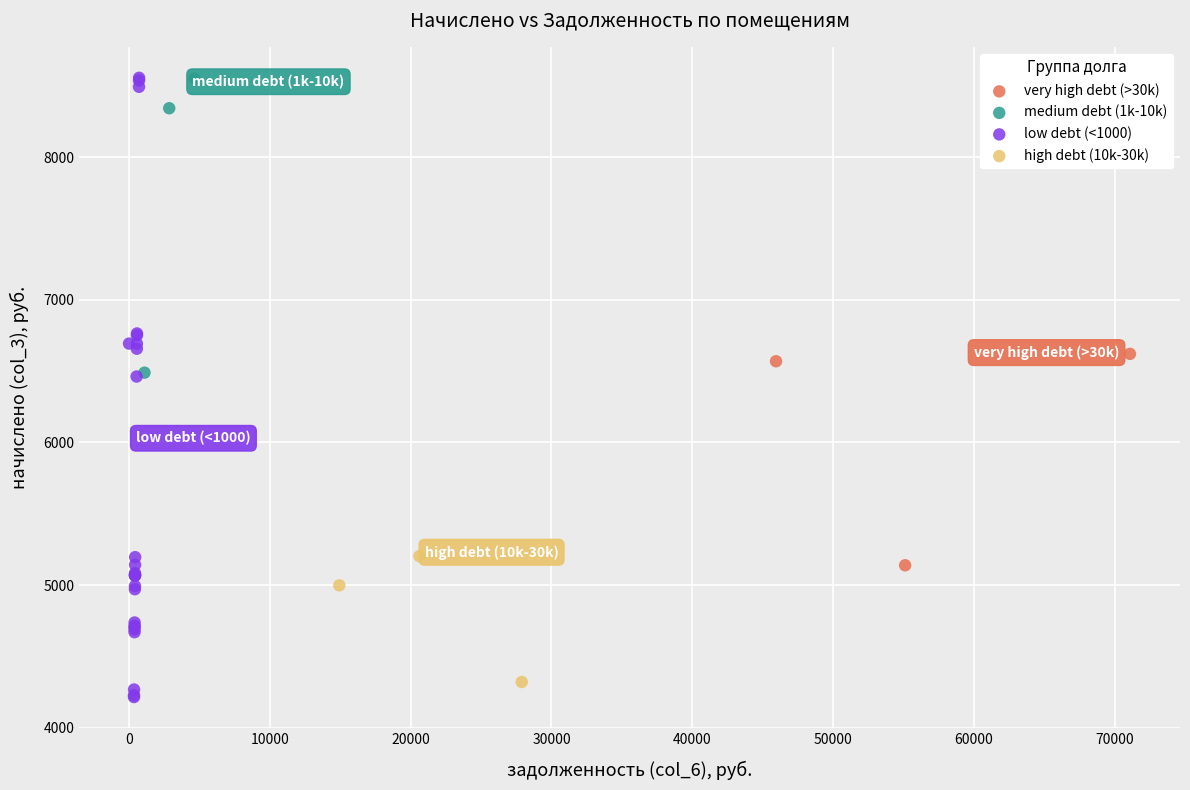

Which series has the largest Y range (max minus min)?

low debt (<1000)